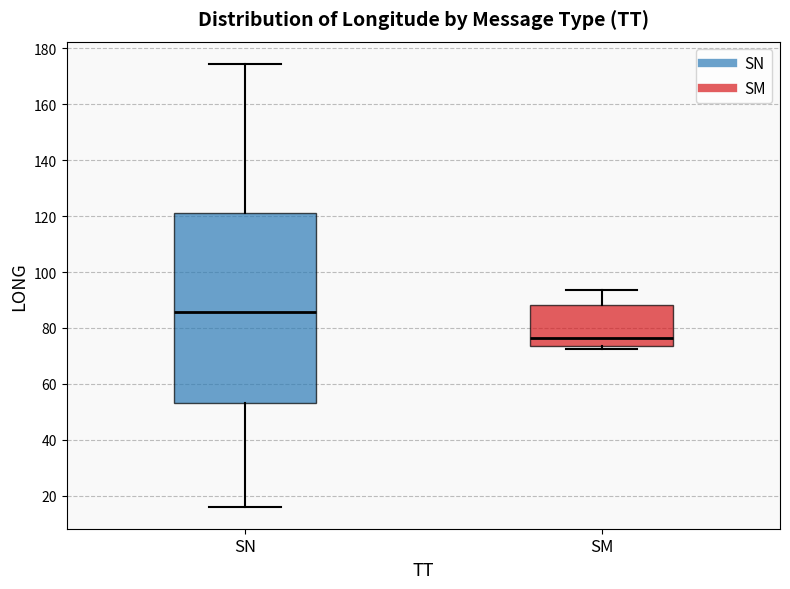

Reading left to right, read every box against the y-axis: the position of its median line, the range the box covers, and the ends of its whiskers. The values are not printed on the chart, so give them approximately, as read against the axis.

SN: median 86, box 54 to 122, whiskers 16 to 174
SM: median 76, box 74 to 88, whiskers 72 to 94